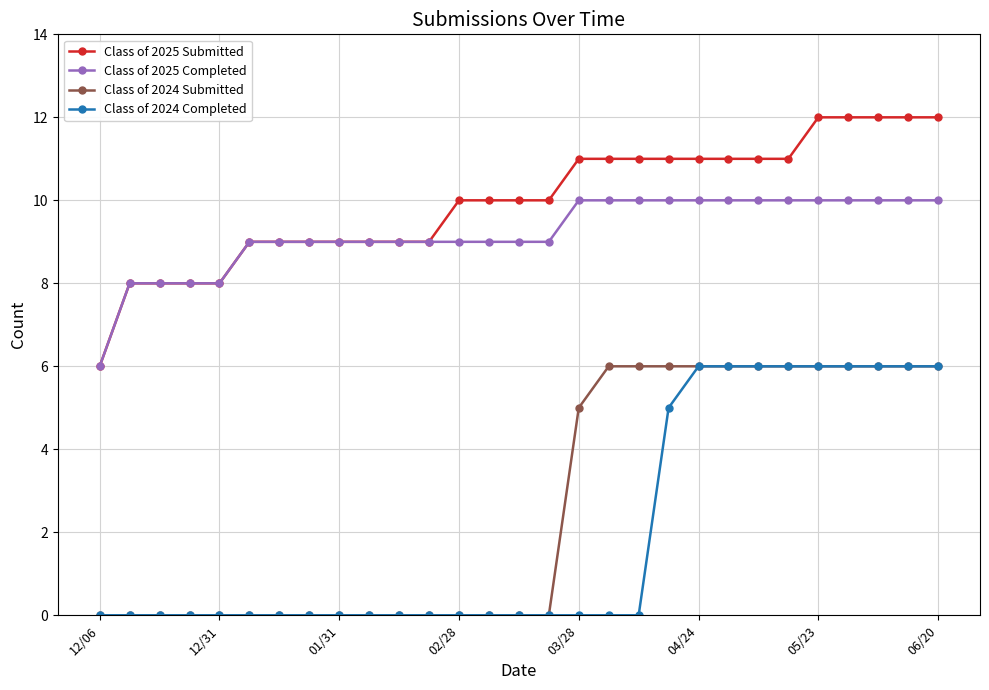

What is the maximum value shown in the chart?

12